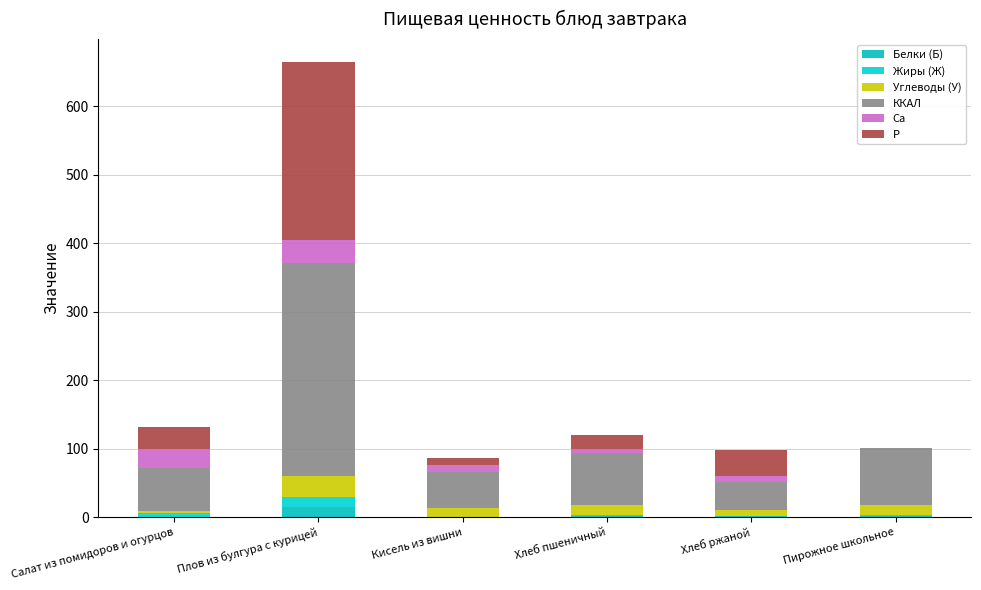

What are all the series names shown in the legend?

Белки (Б), Жиры (Ж), Углеводы (У), ККАЛ, Ca, P